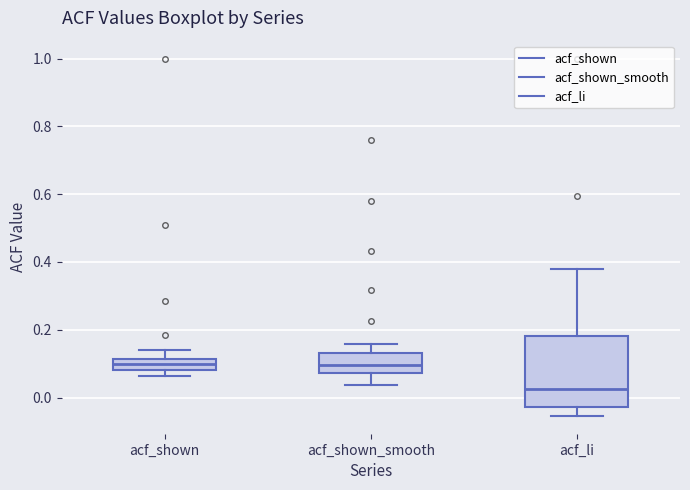

Reading left to right, transcribe this box plot: for each box, give where its median line is, the range the box spans, and where its two whiskers end, as read against the y-axis. The values are not printed on the chart, so give them approximately, as read against the axis.

acf_shown: median 0.10, box 0.08 to 0.12, whiskers 0.06 to 0.14
acf_shown_smooth: median 0.10, box 0.08 to 0.14, whiskers 0.04 to 0.16
acf_li: median 0.02, box -0.02 to 0.18, whiskers -0.06 to 0.38